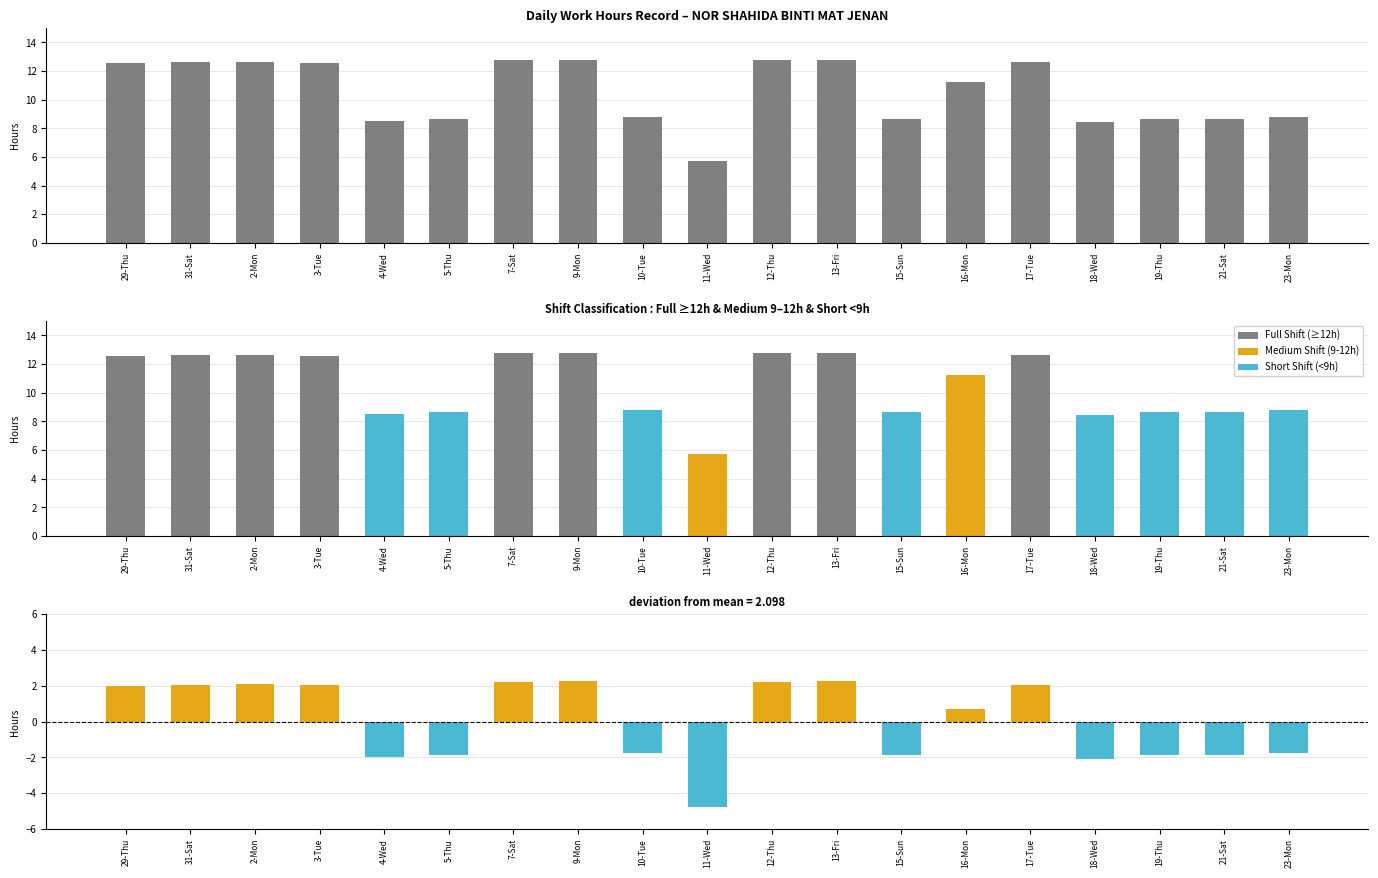

What is the difference between the values at 31-Sat and 5-Thu?

4.0